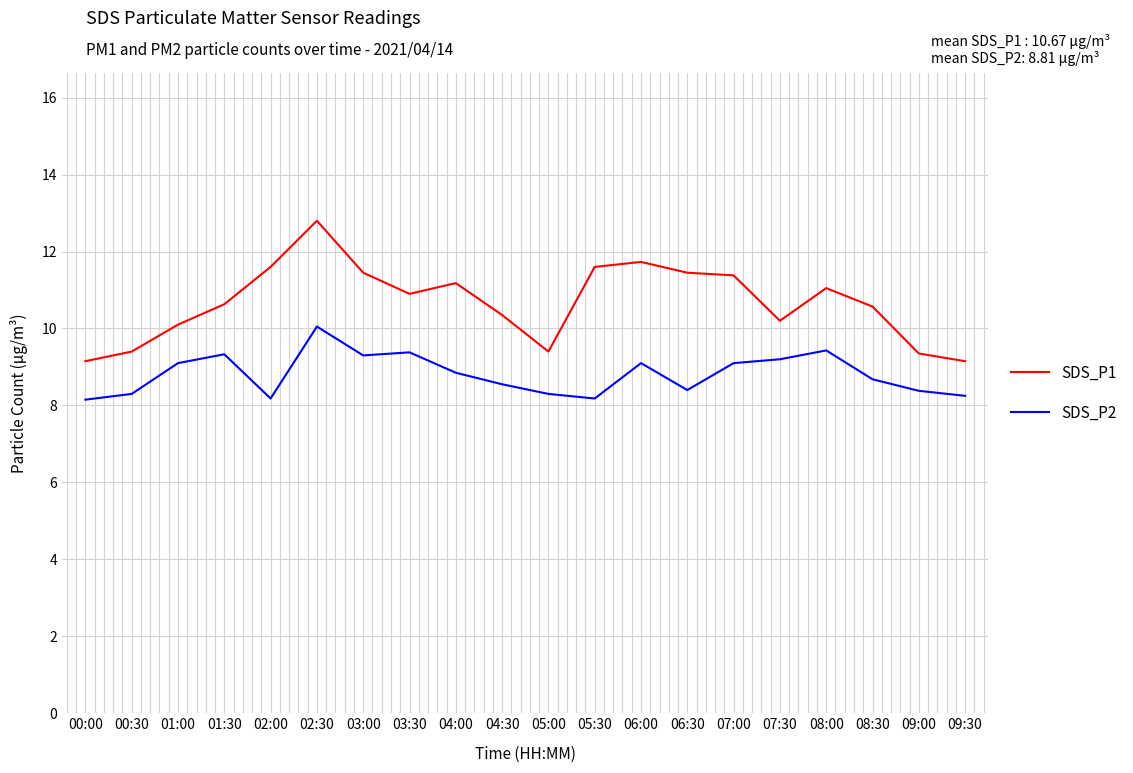

Rank the series by their average value, from highest to lowest.

SDS_P1, SDS_P2